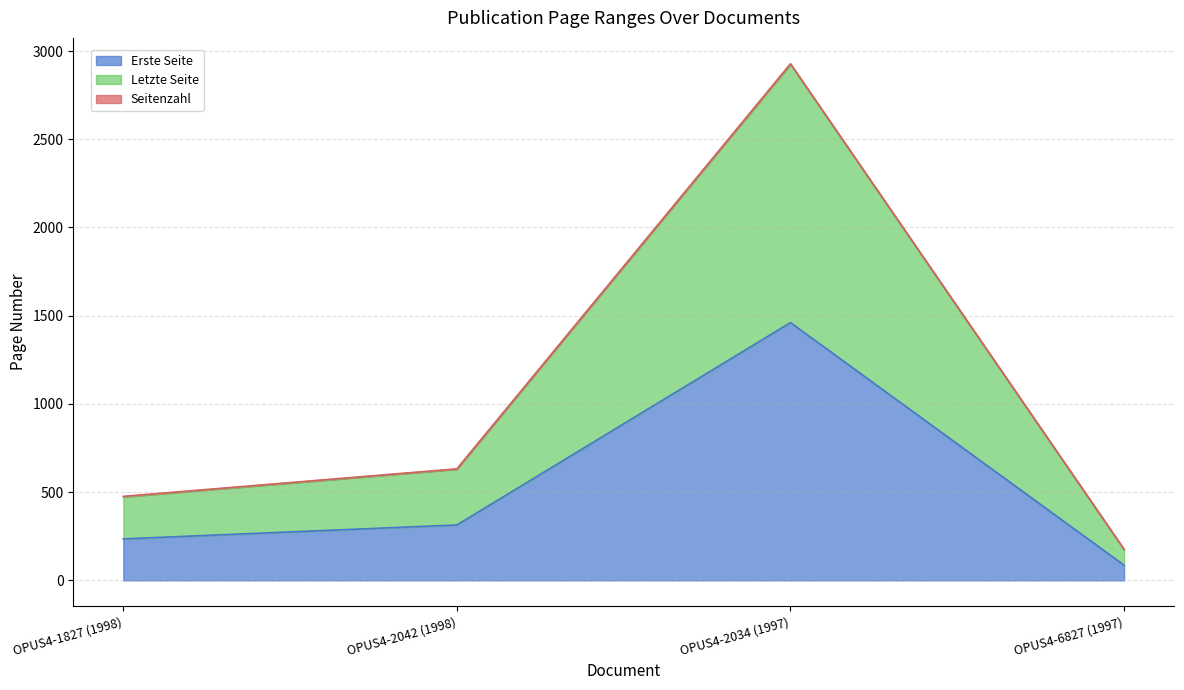

What is the value of the Erste Seite point at the 4th from the left?

86